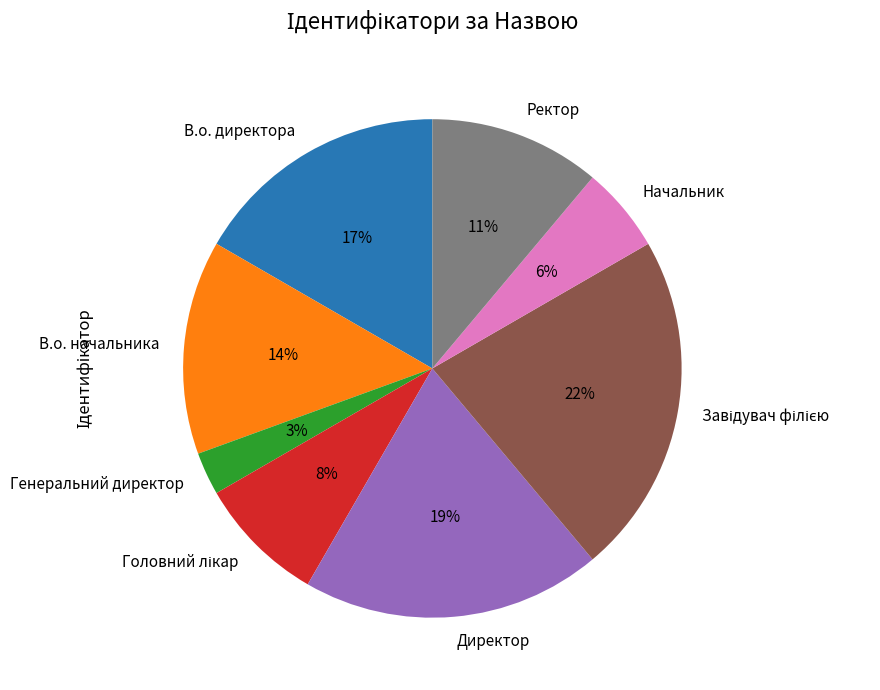

Does В.о. директора represent more than half of the total?

No